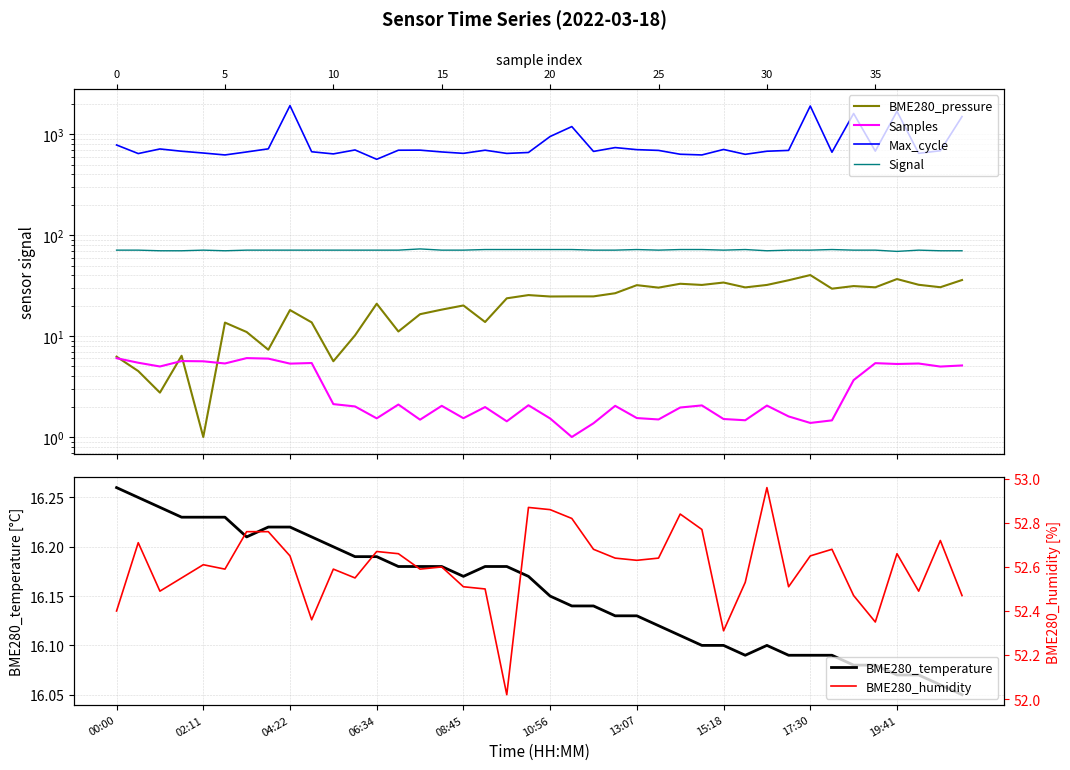

Which category has the highest value in the BME280_temperature series?

00:00